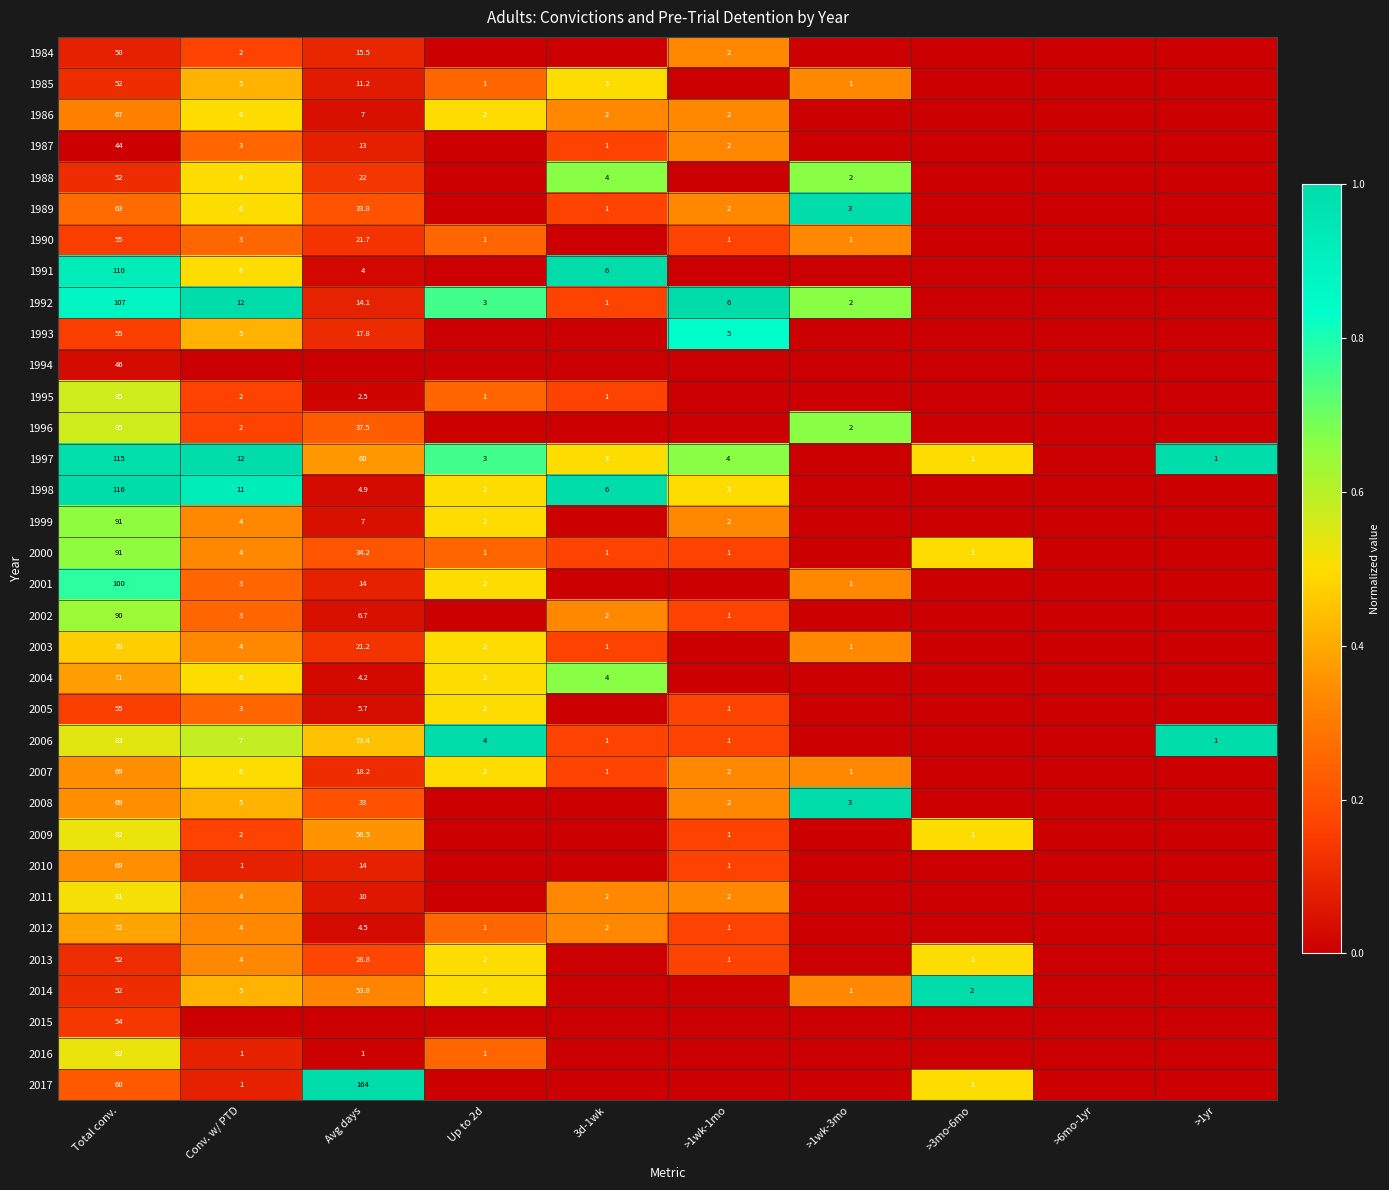

The 2007 series shows 10.3 at Avg days. True or false?

False